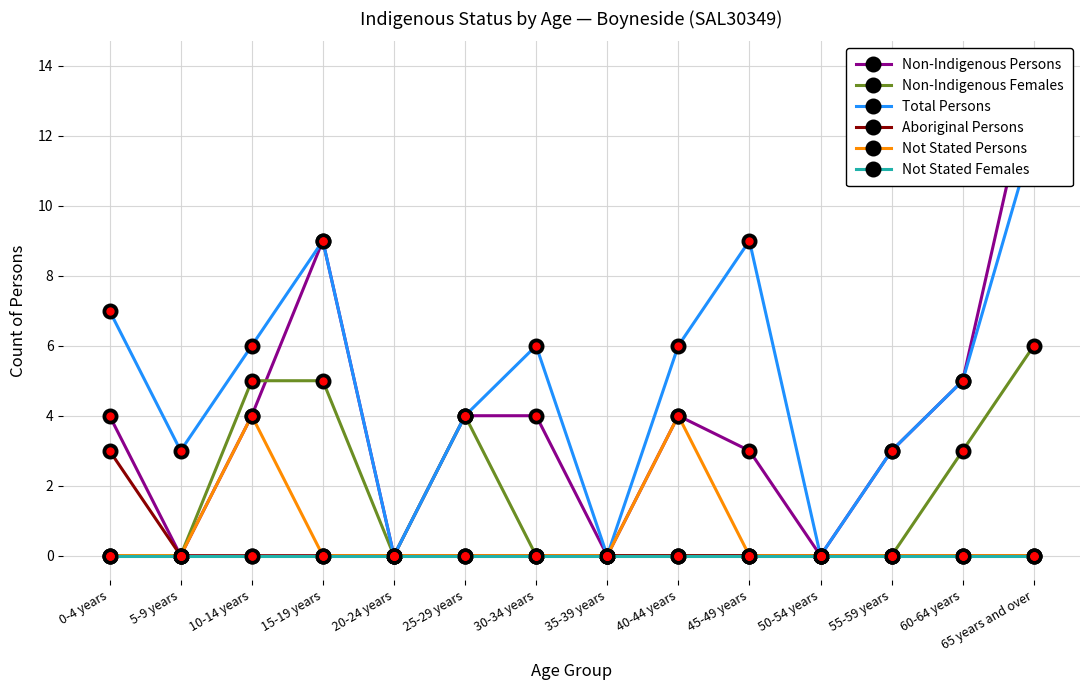

What is the difference between the second highest and minimum values in the Total Persons series?

9